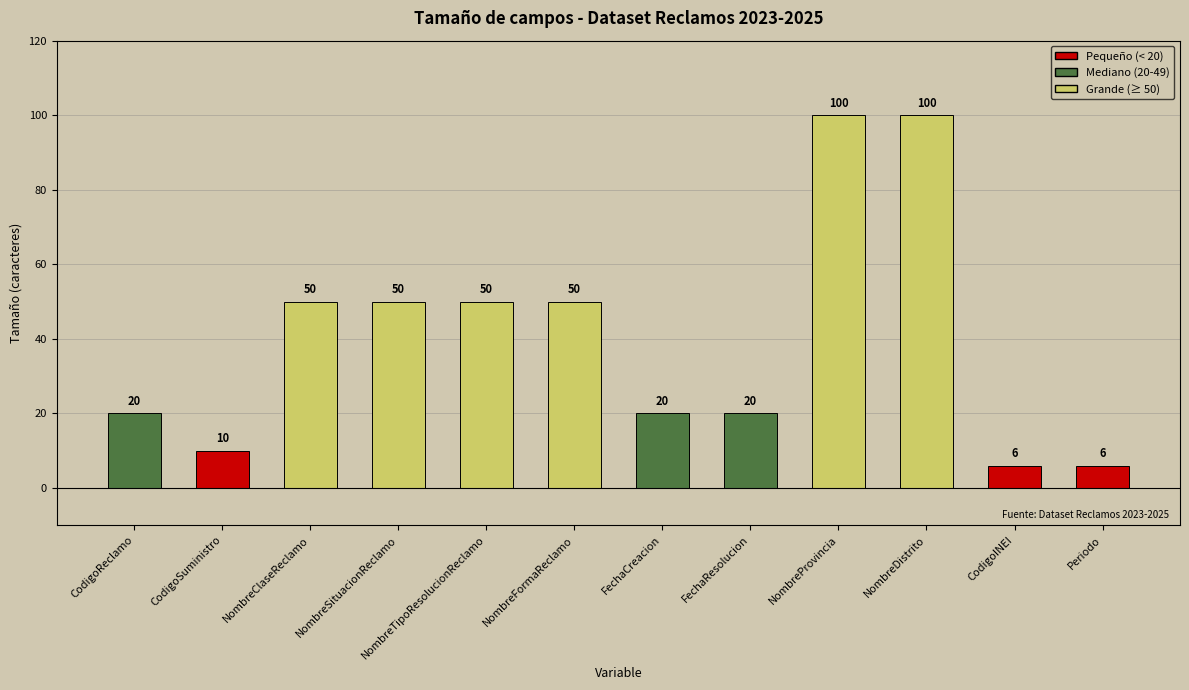

Is it true that the value at NombreDistrito is 100?

True